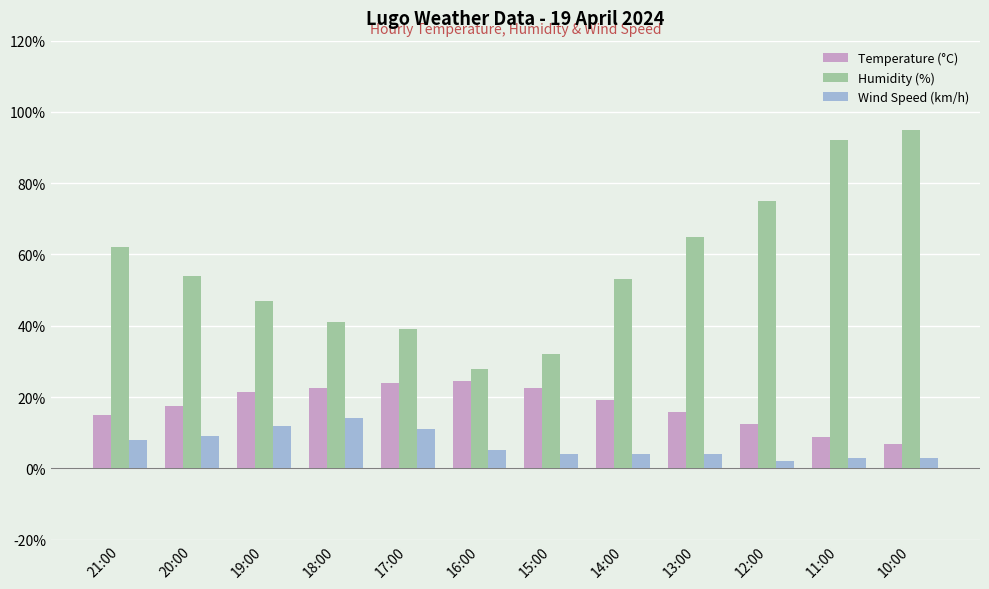

Where is Humidity (%) nearest to the value 61?

21:00